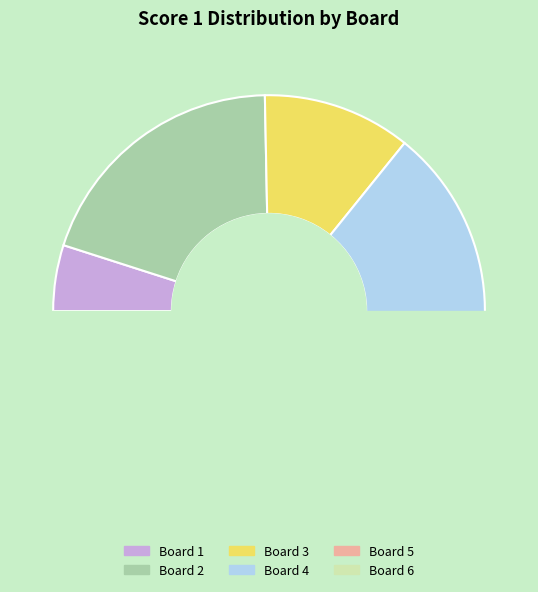

What is the smallest slice in the pie chart?

Board 1